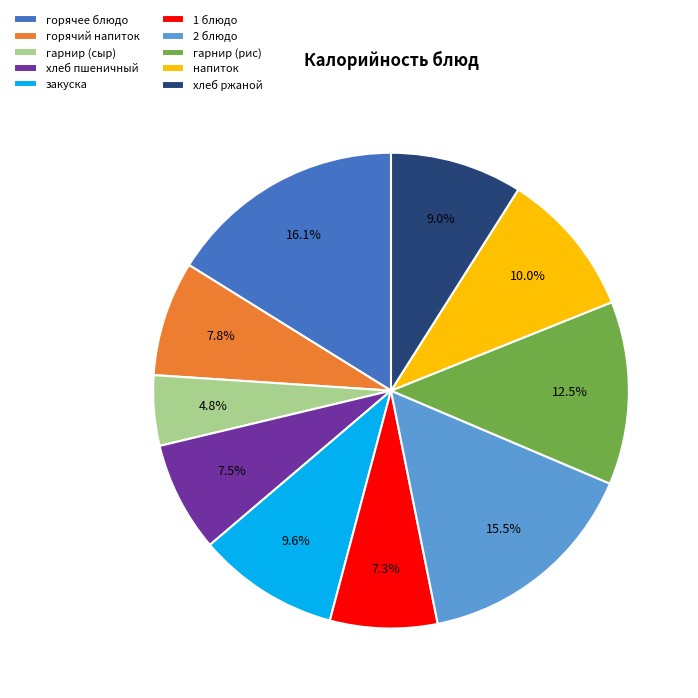

Between гарнир (сыр) and 2 блюдо, which is larger?

2 блюдо